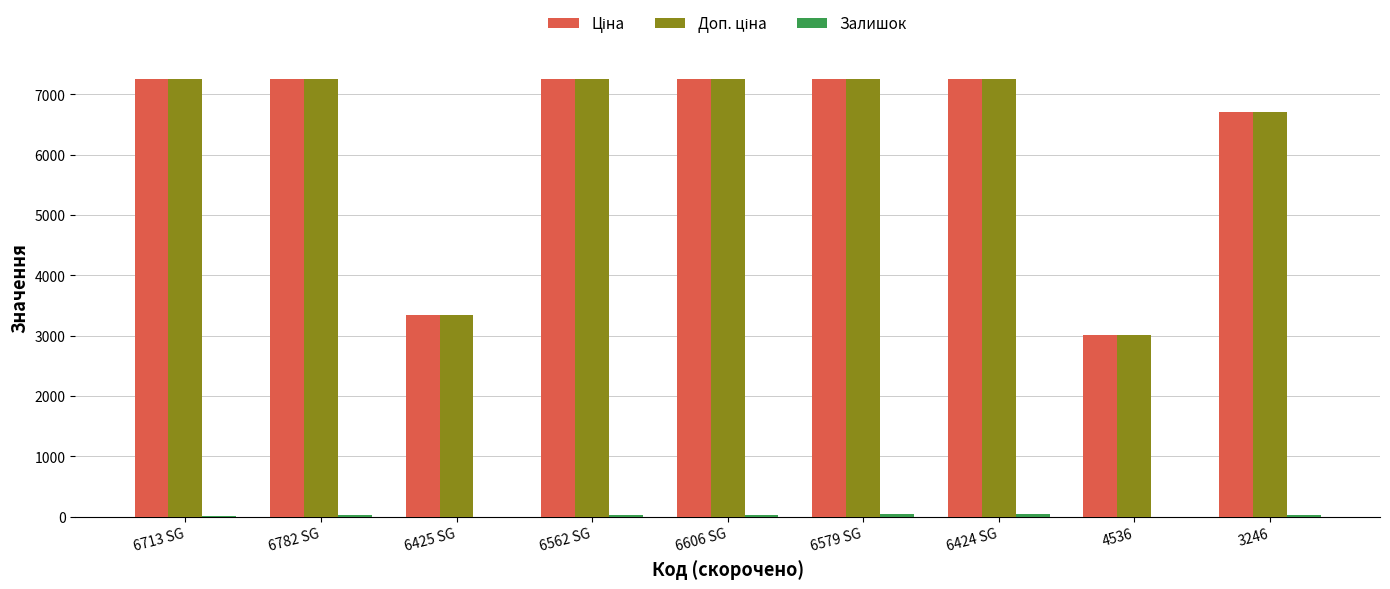

What is the greatest value displayed?

7258.9